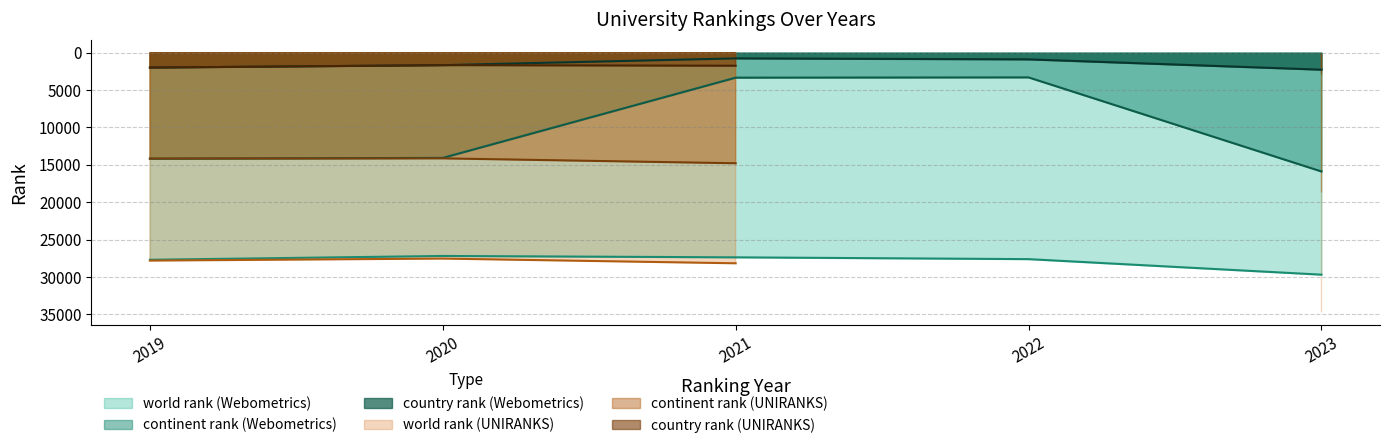

True or false: world rank has a value of 11145.8 at 2019.

False